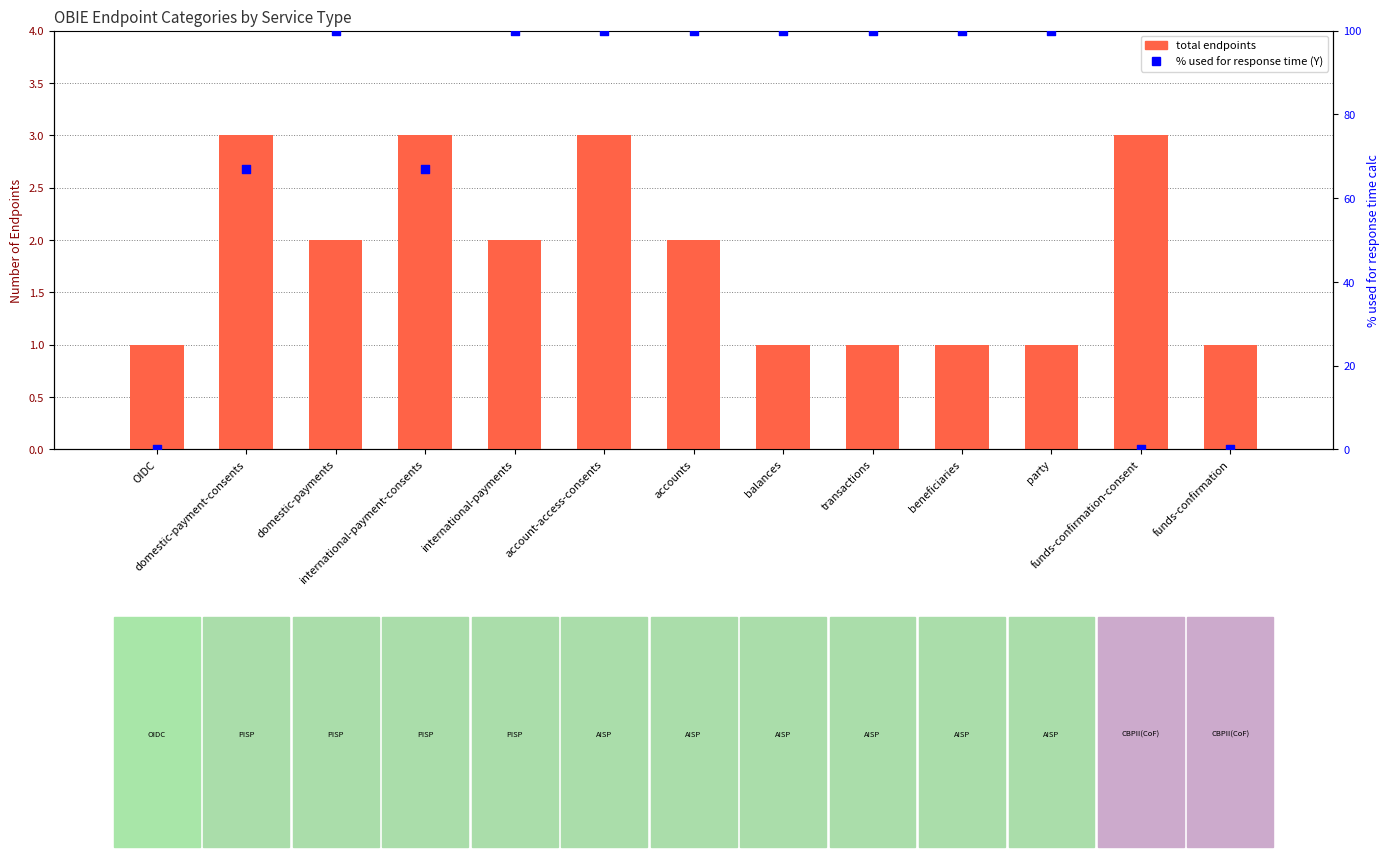

Which series has the largest total across all categories?

% response time (Y)